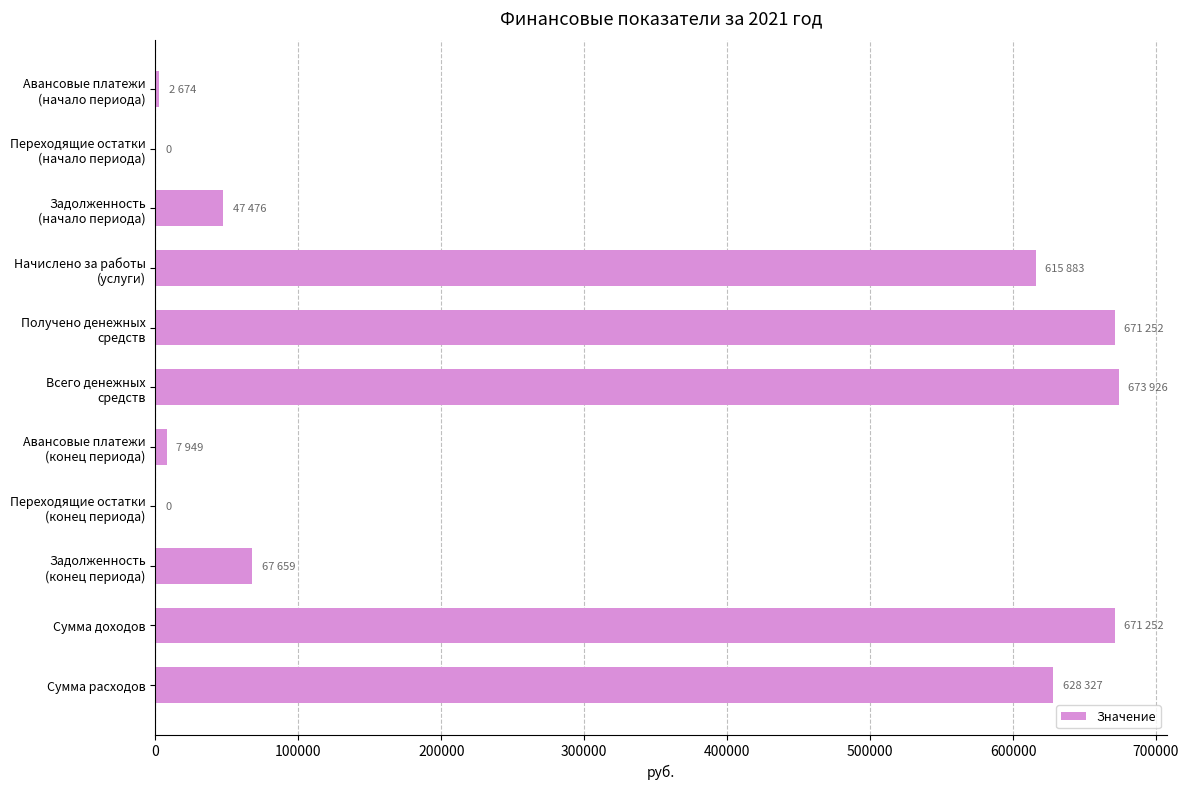

What is the greatest value displayed?

673926